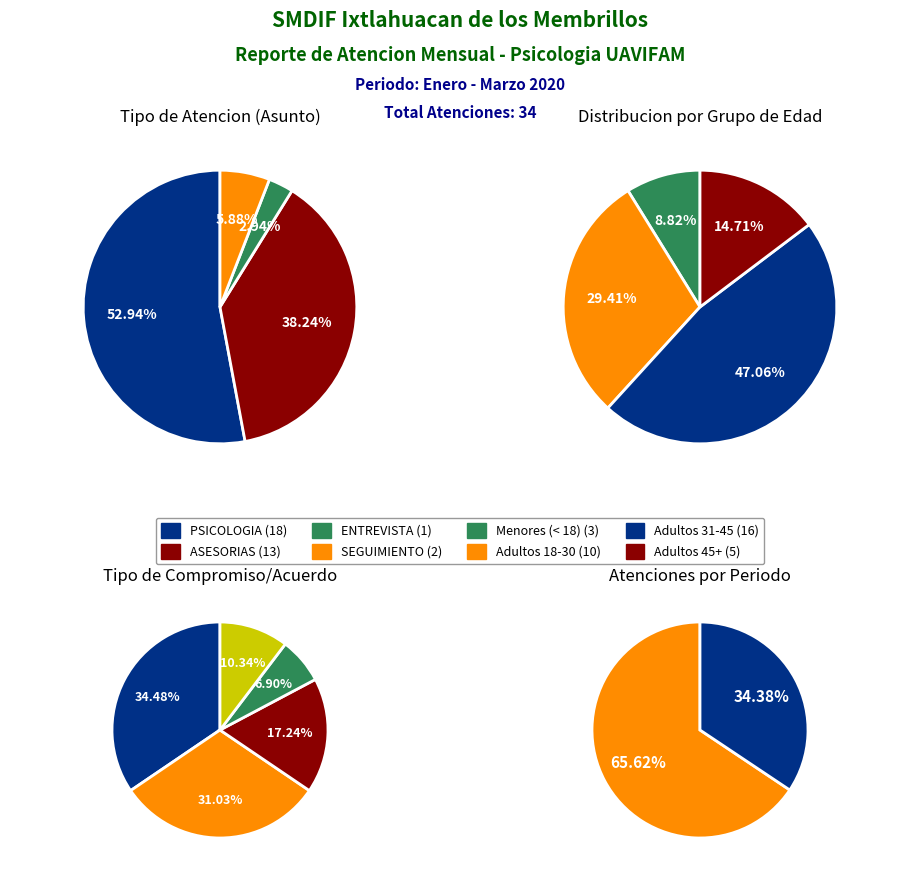

To the nearest percent, what is the difference between the ASESORIAS and PSICOLOGIA slice percentages?

15%